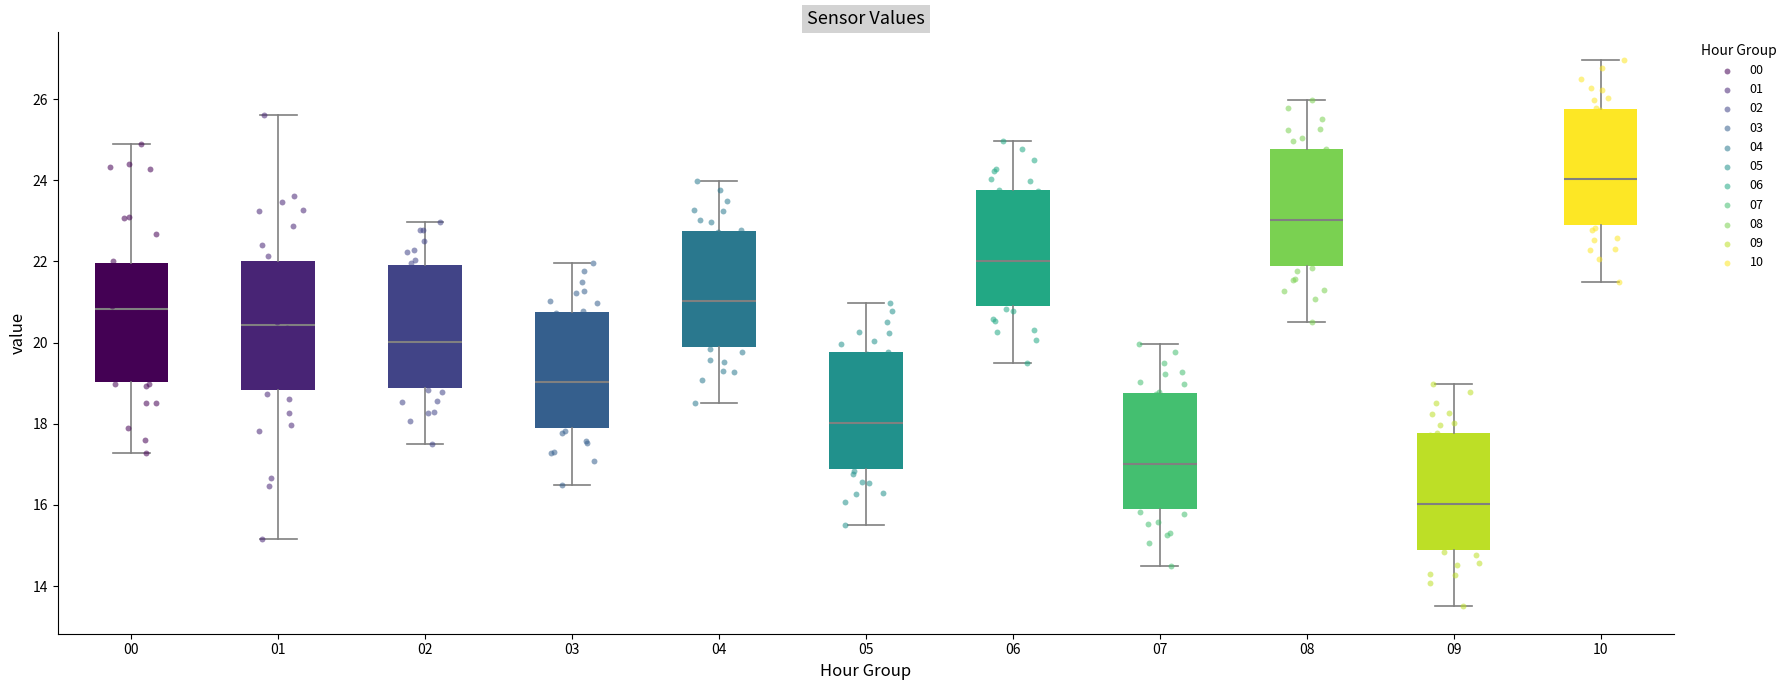

Which box has the lowest median line?

09